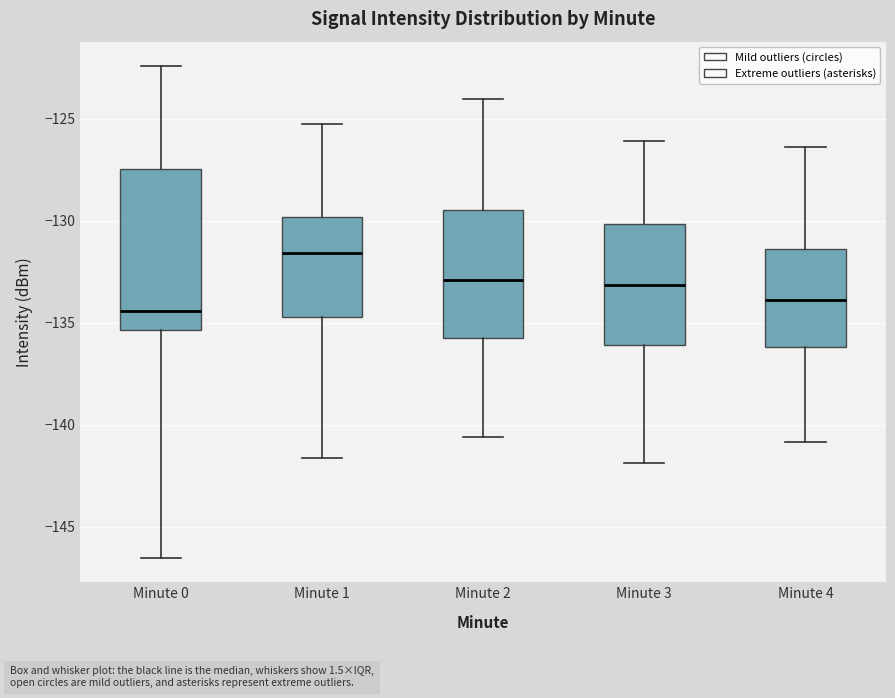

Where does the median line of the box for Minute 0 sit on the y-axis? The values are not printed on the chart, so give them approximately, as read against the axis.

-134.5